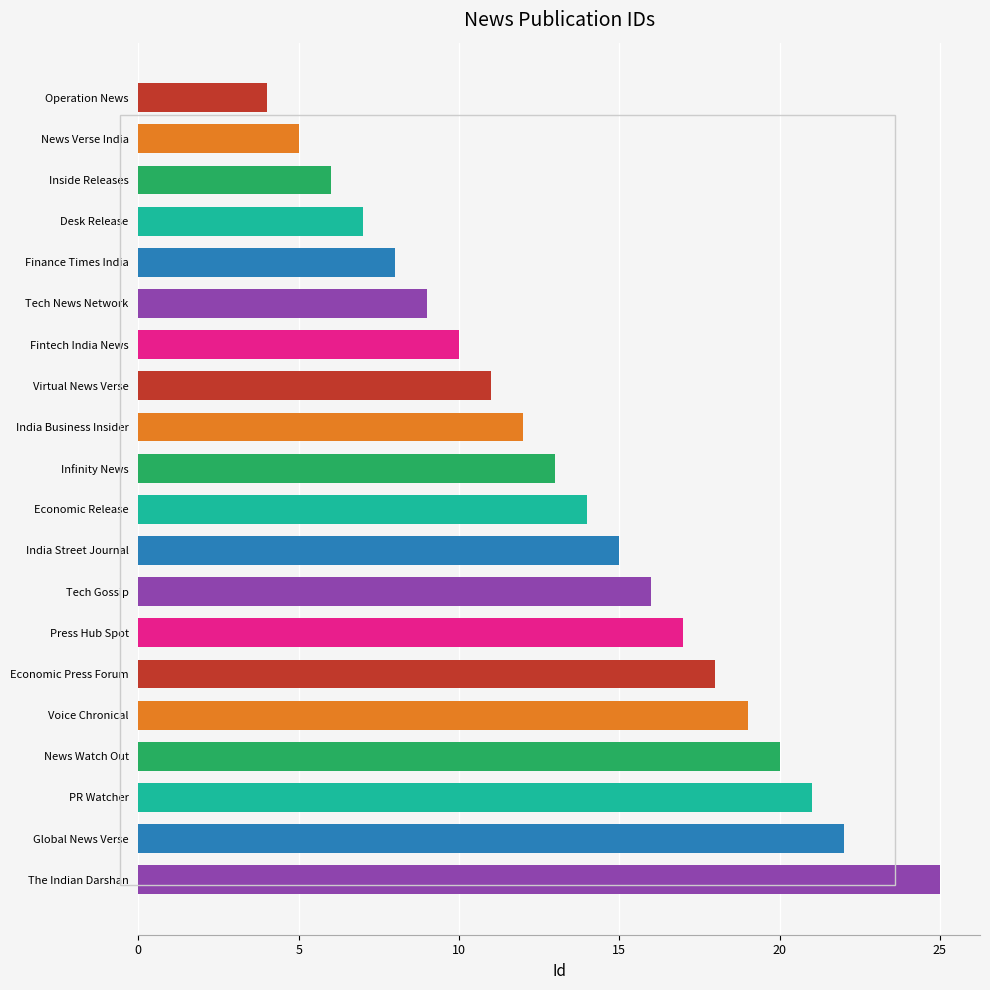

At which category does the chart reach its peak across all series?

The Indian Darshan